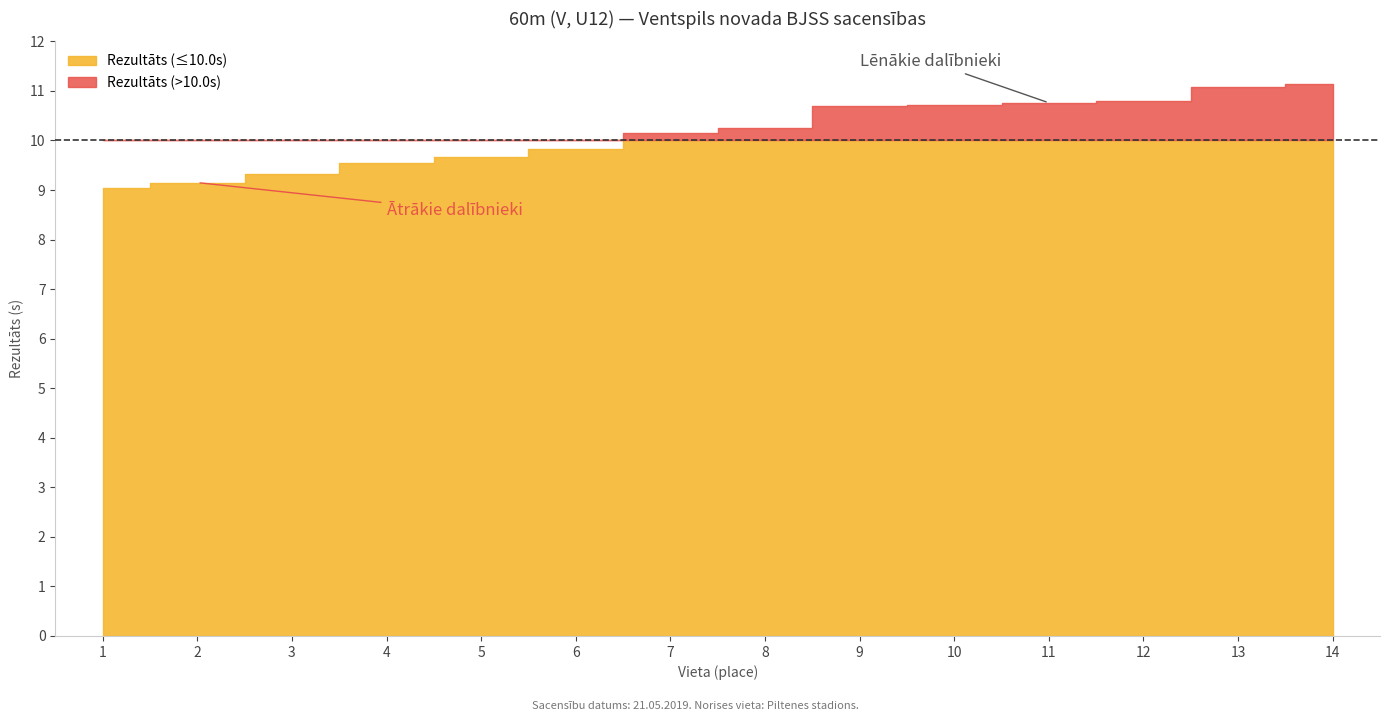

Which label corresponds to the smallest value in the chart?

1